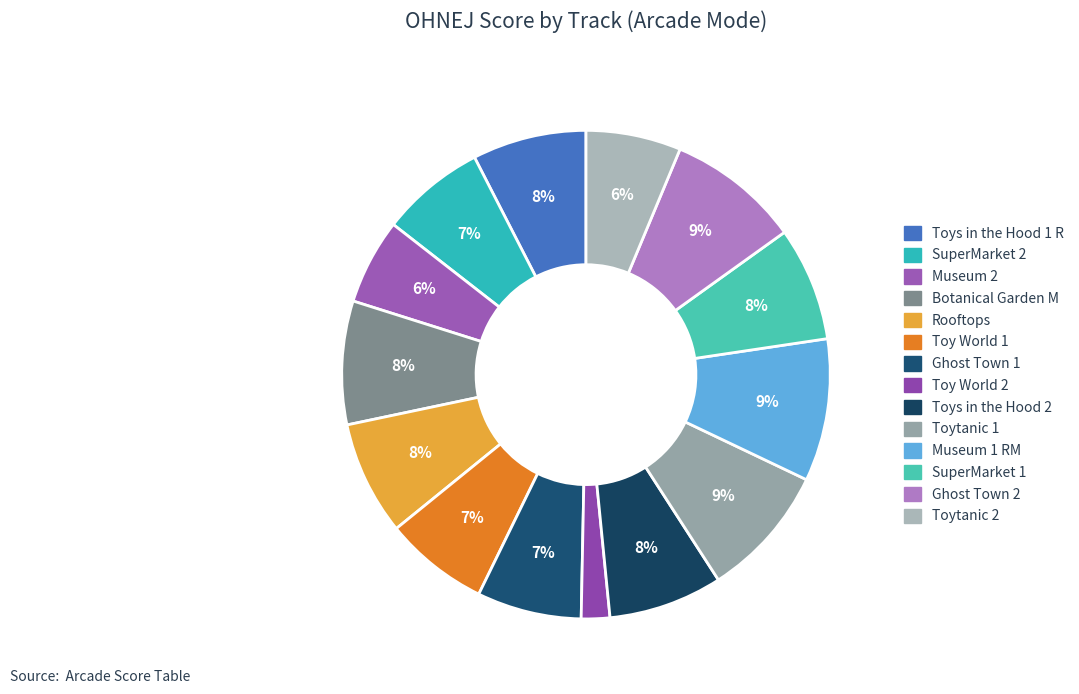

Is it true that Toytanic 1 is 19% of the pie?

False